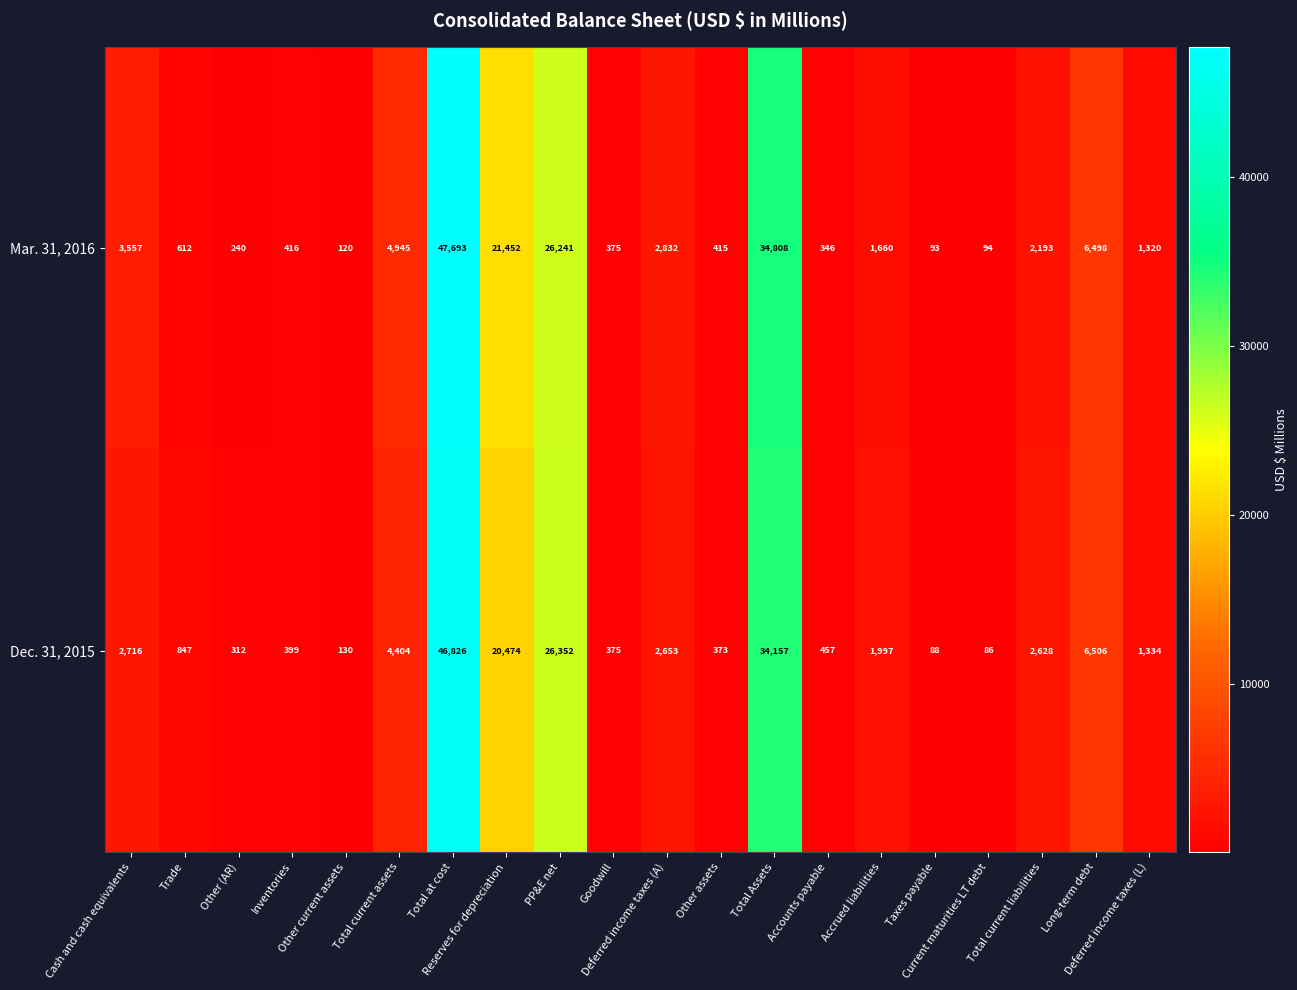

How many categories are shown in the chart?

20